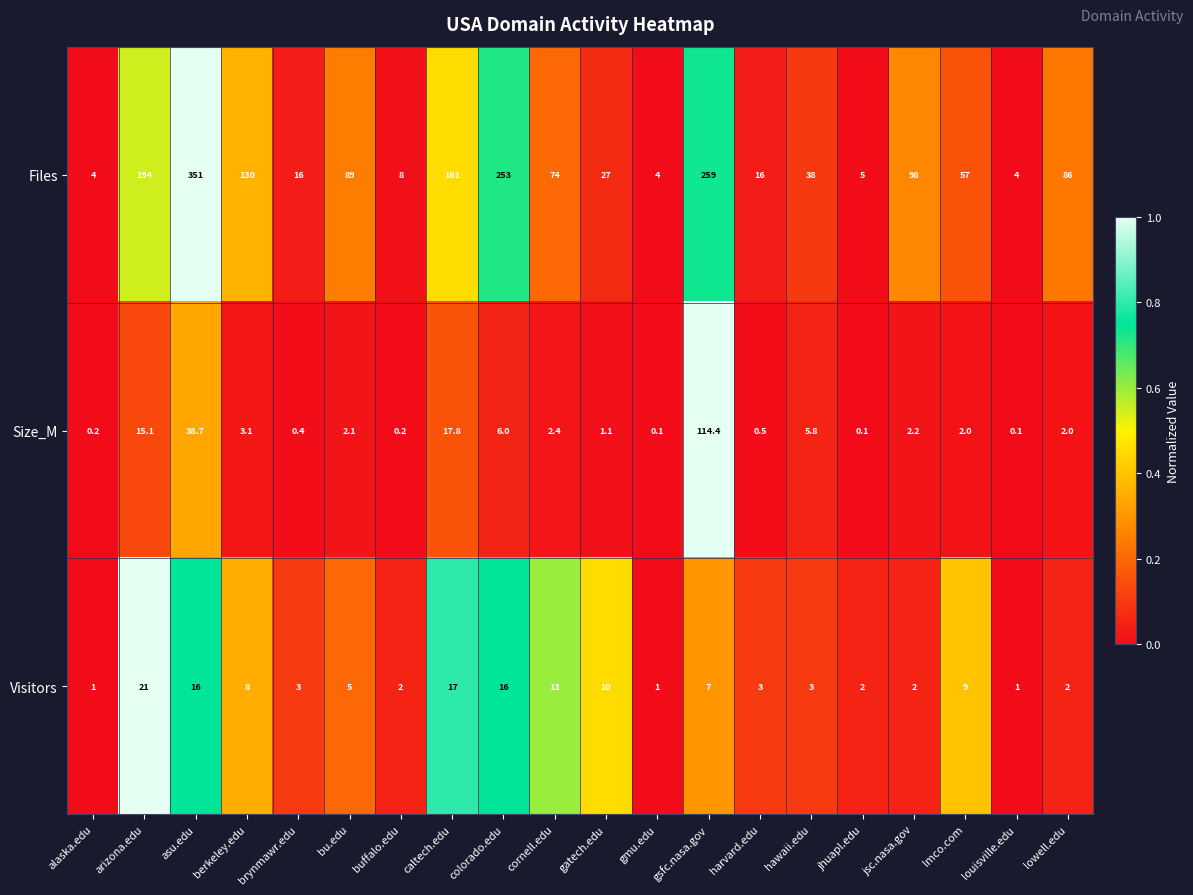

What is the difference between the maximum and minimum values in the Visitors series?

20.0